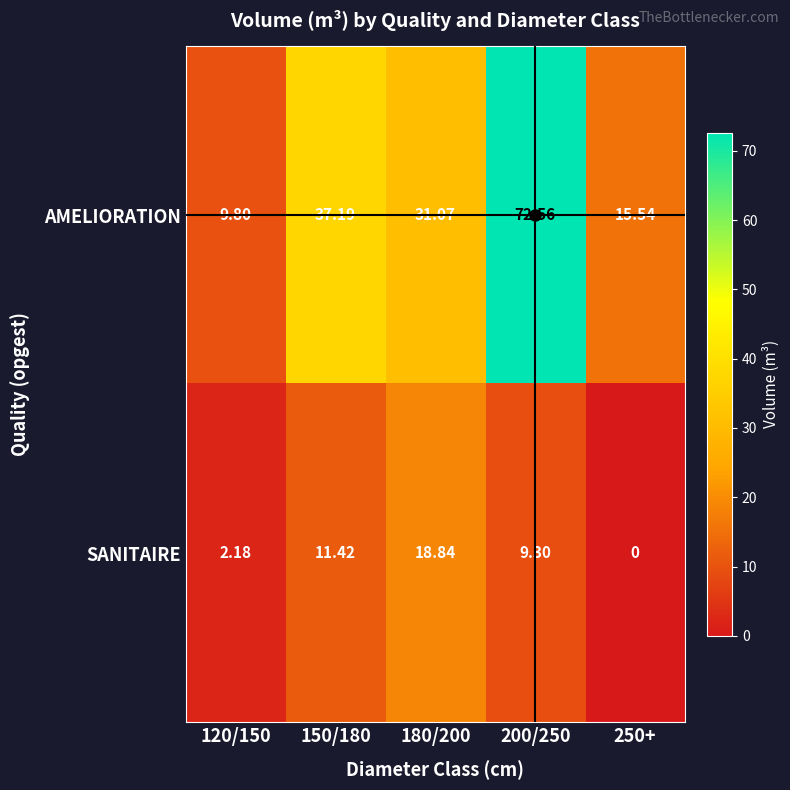

Which series changed the most between 180/200 and 250+?

SANITAIRE